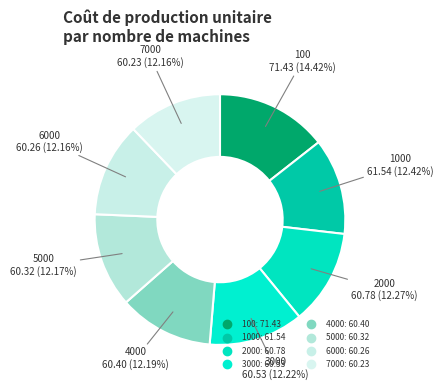

How many slices are in this pie chart?

8